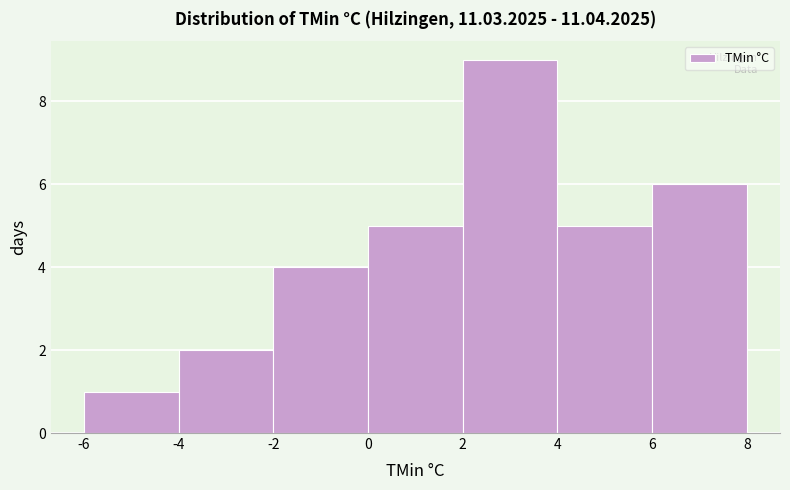

Reading left to right, list every bar in this chart as the range it spans on the x-axis followed by its height. The values are not printed on the chart, so give them approximately, as read against the axis.

-6 to -4: 1
-4 to -2: 2
-2 to 0: 4
0 to 2: 5
2 to 4: 9
4 to 6: 5
6 to 8: 6